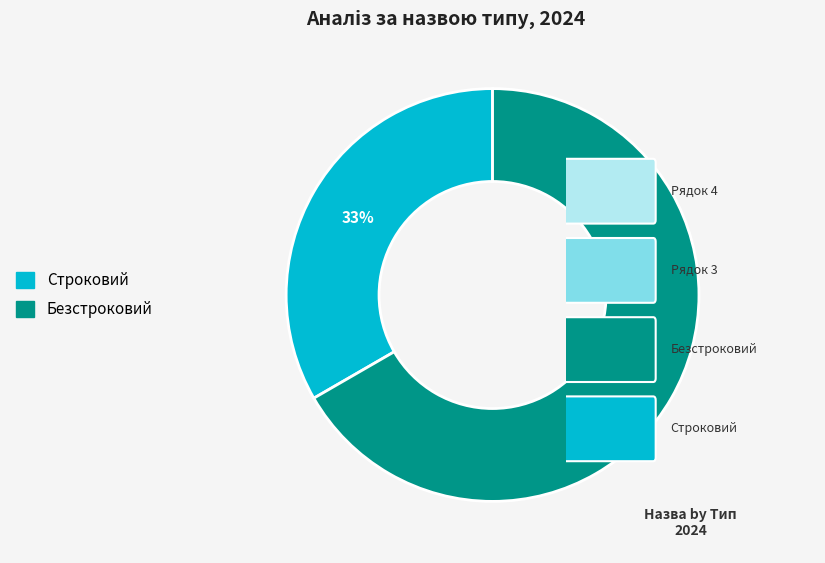

What percentage is the Строковий slice, to the nearest percent?

33%